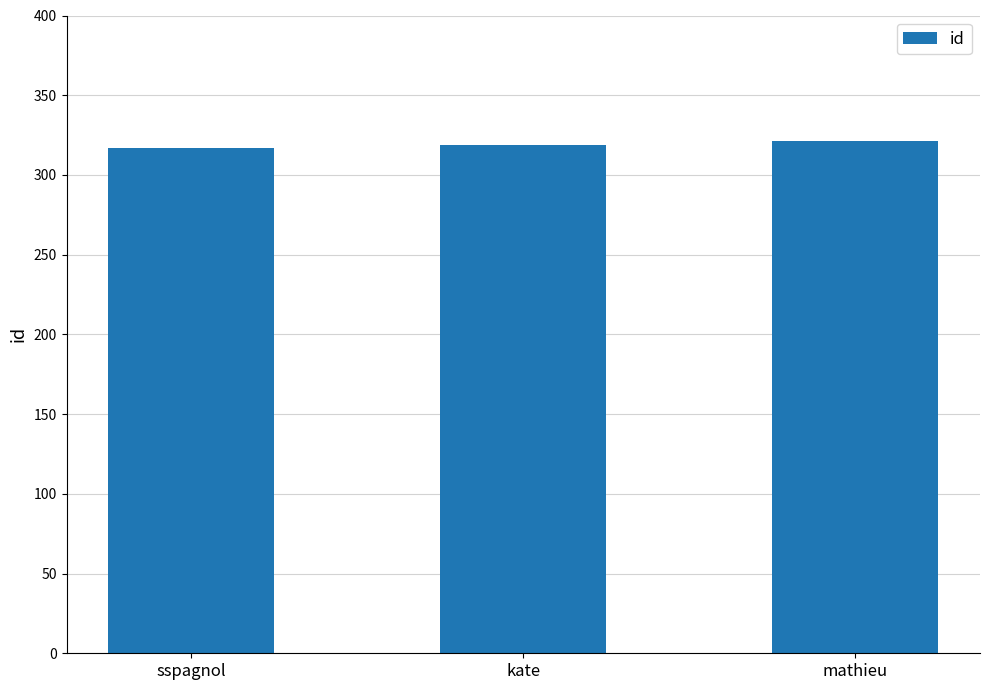

Approximately how many times larger is the value at mathieu compared to sspagnol?

1.0